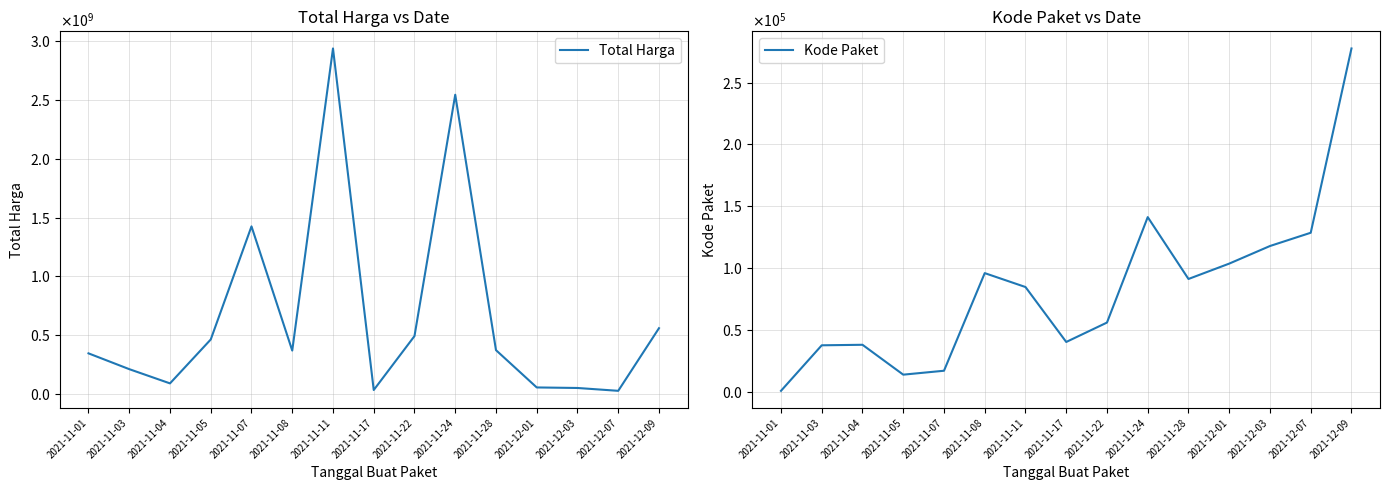

What is the value of the Kode Paket point at the 7th from the left?

84587